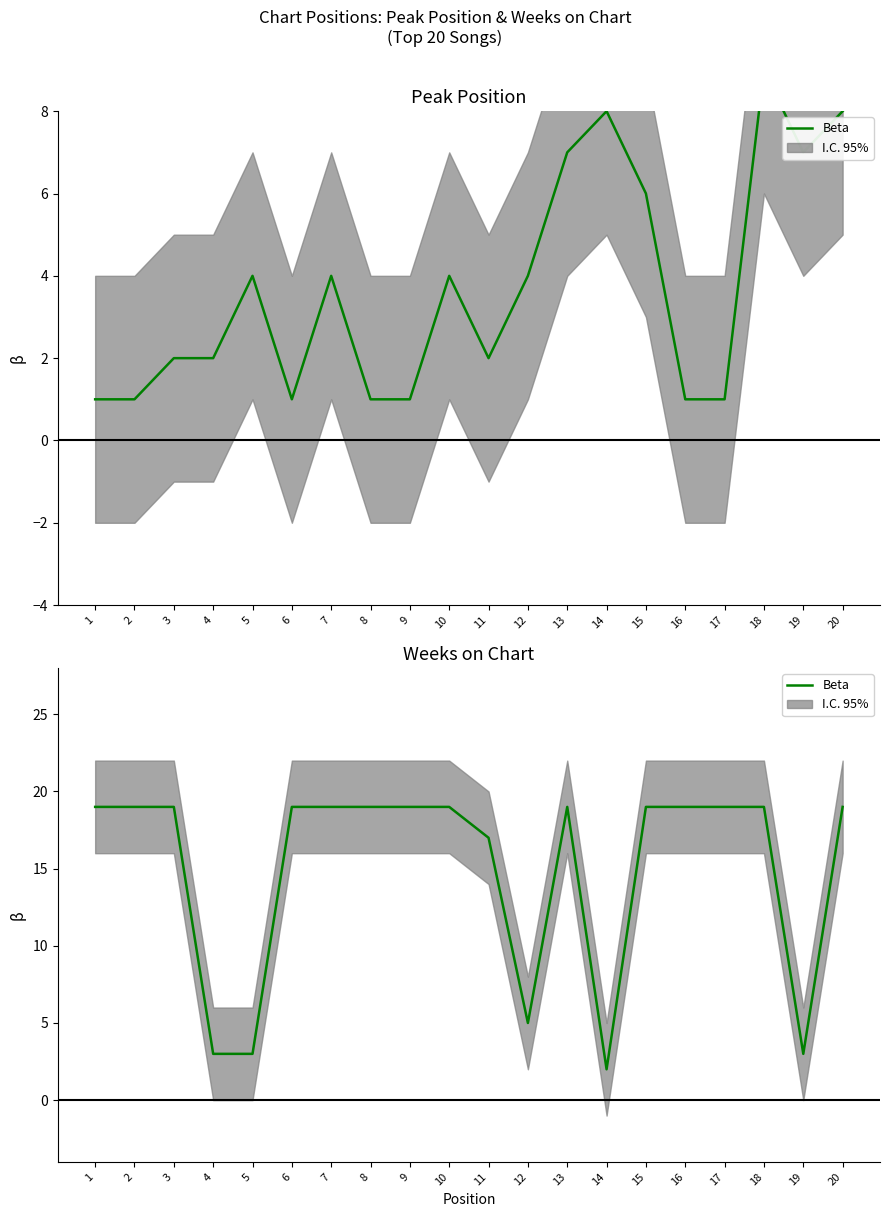

What is the average value?

15